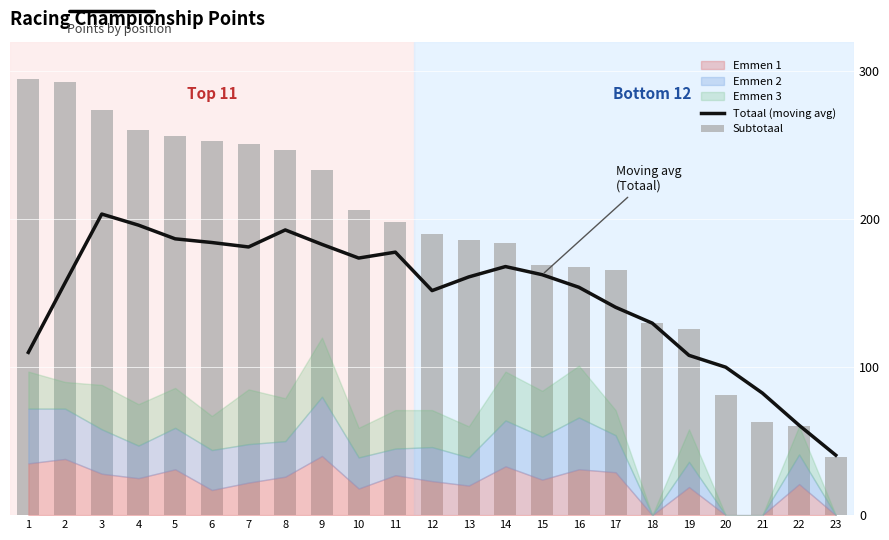

What is the minimum value for Totaal (moving avg)?

40.5